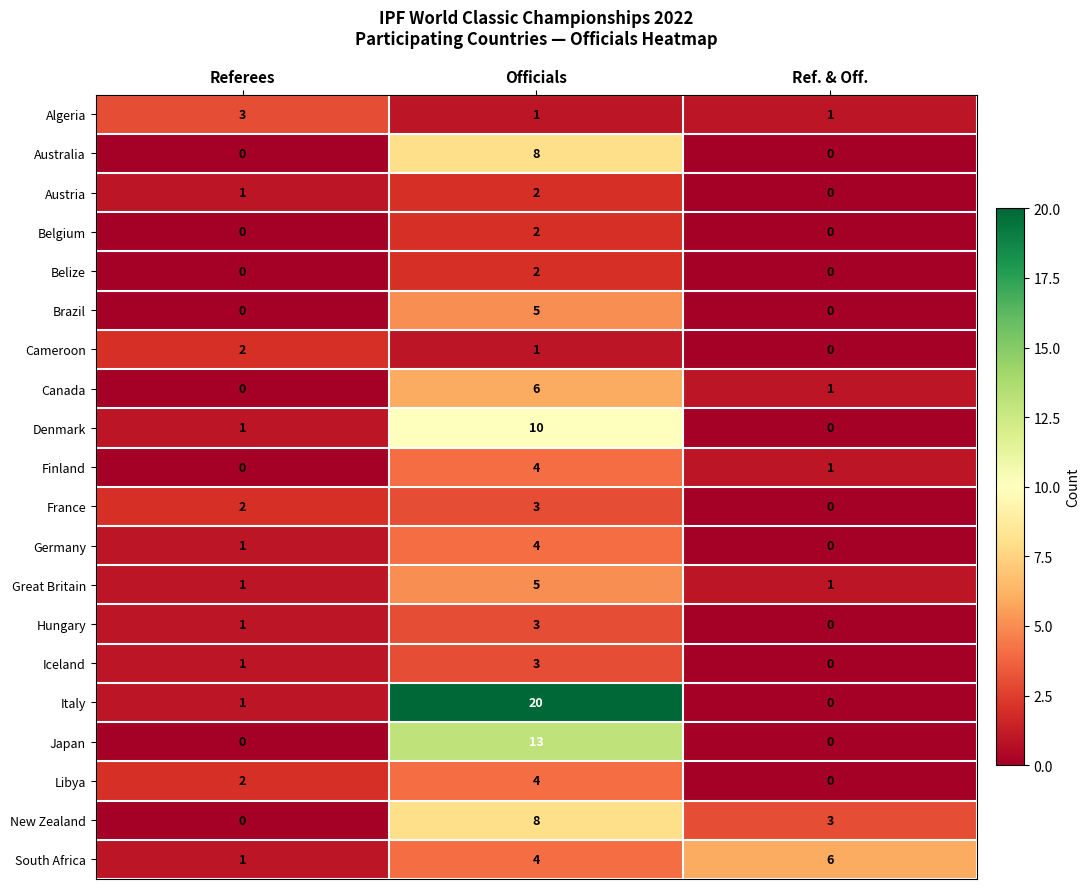

What is the sum of the New Zealand values at Ref. & Off. and Referees?

3